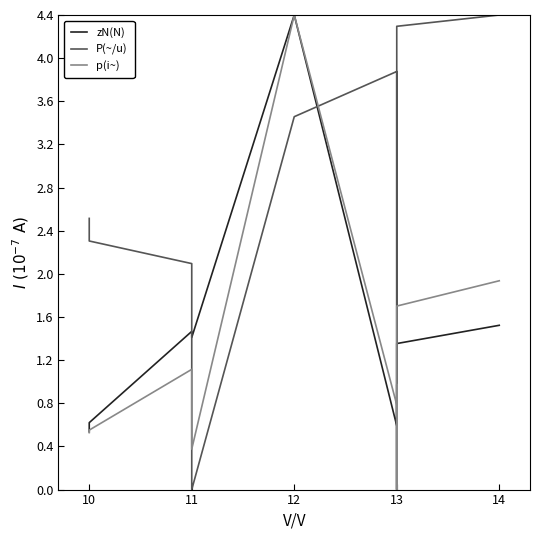

What is the sum of all p(i~) values?

12.4